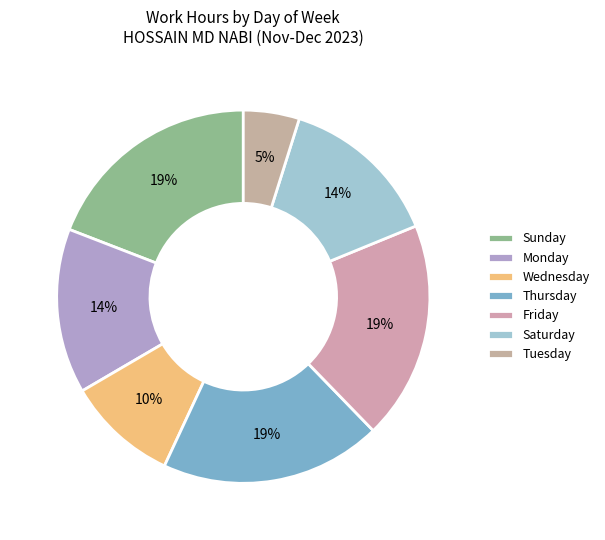

What is the smallest slice in the pie chart?

Tuesday